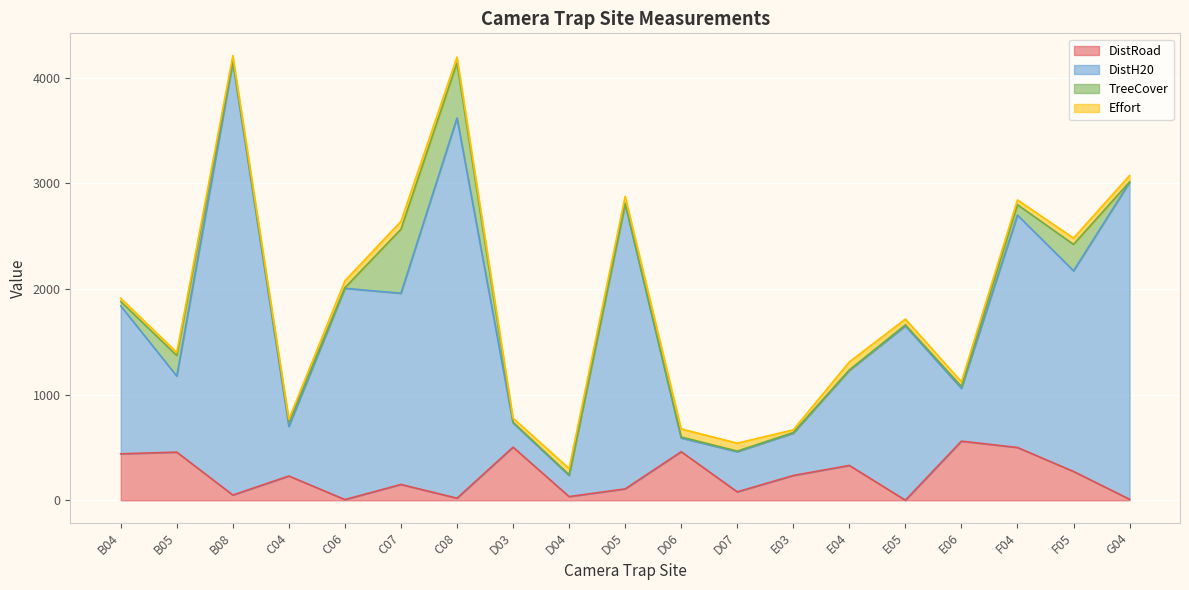

Does the chart display data point markers on the line(s)?

No